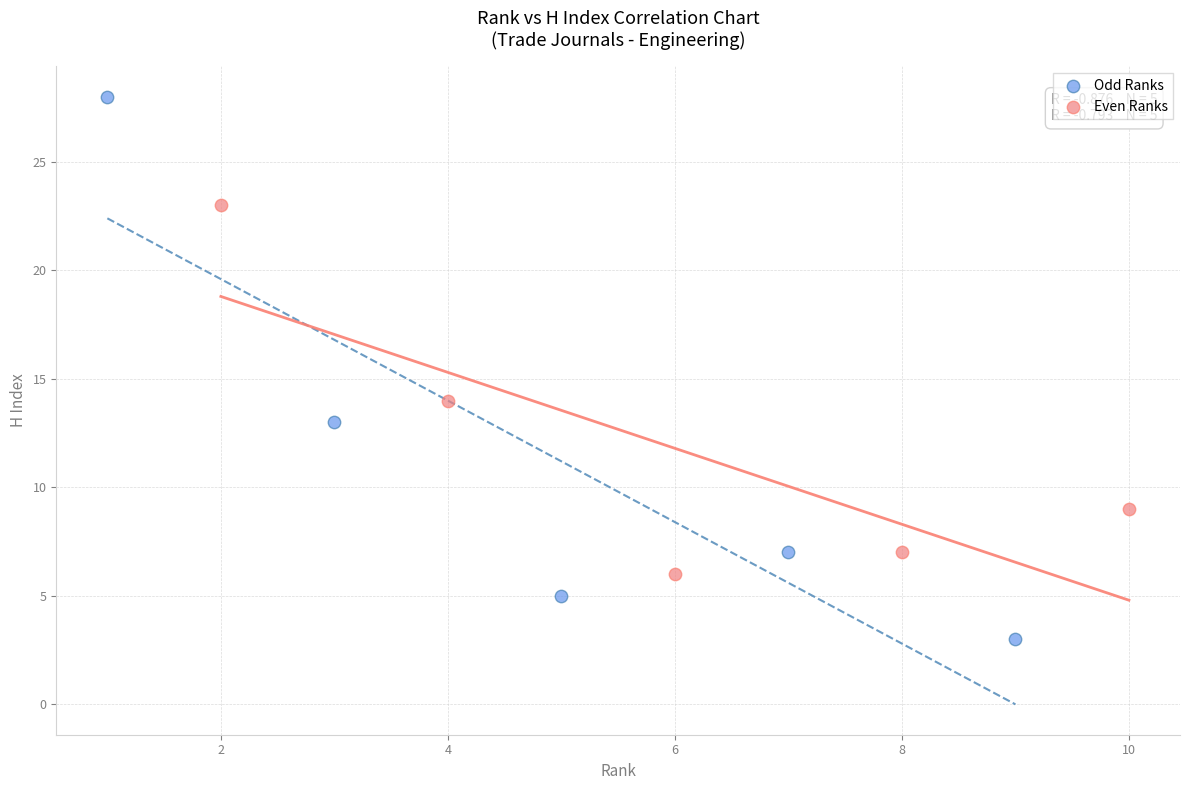

What are all the series names shown in the legend?

Odd Ranks, Even Ranks